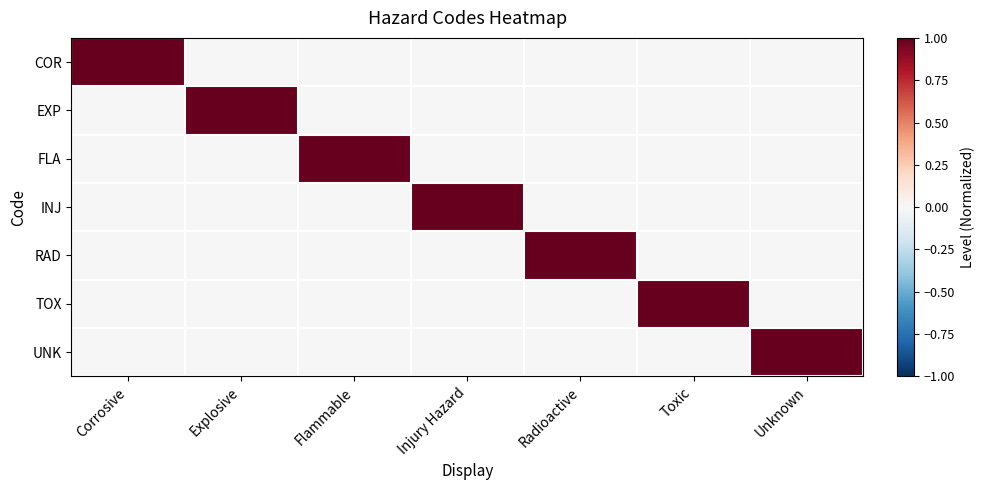

How many distinct data groups are displayed?

7